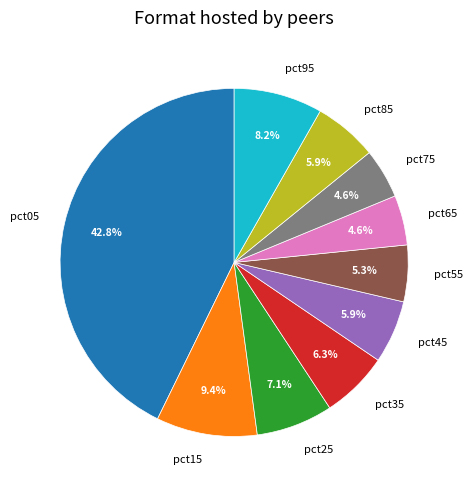

Is it true that pct65 is 17% of the pie?

False